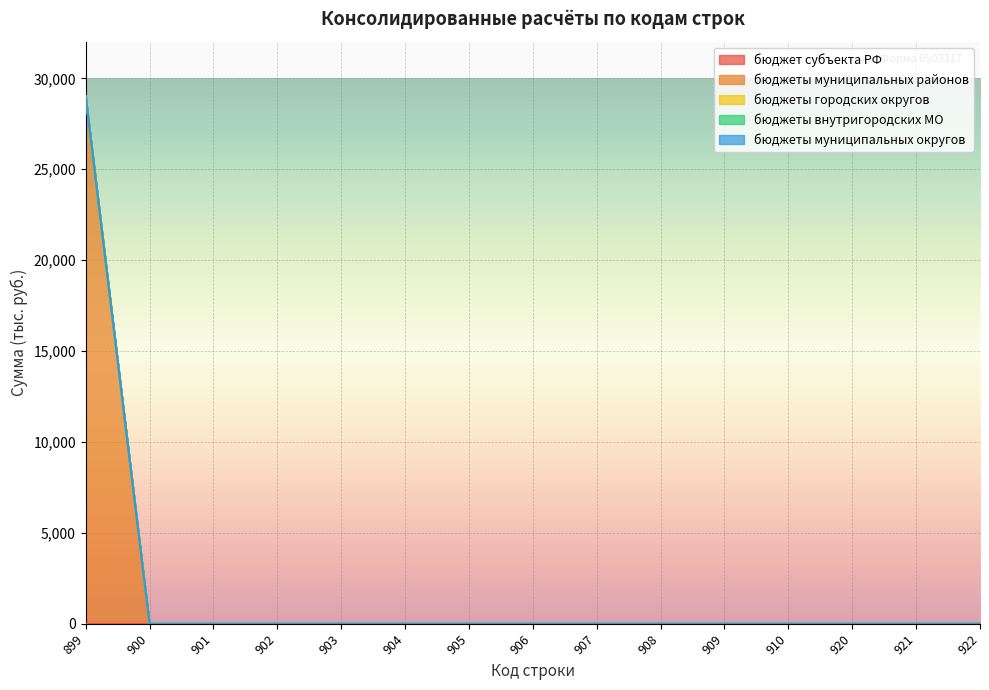

True or false: бюджеты муниципальных округов and бюджеты муниципальных районов intersect in this chart.

False